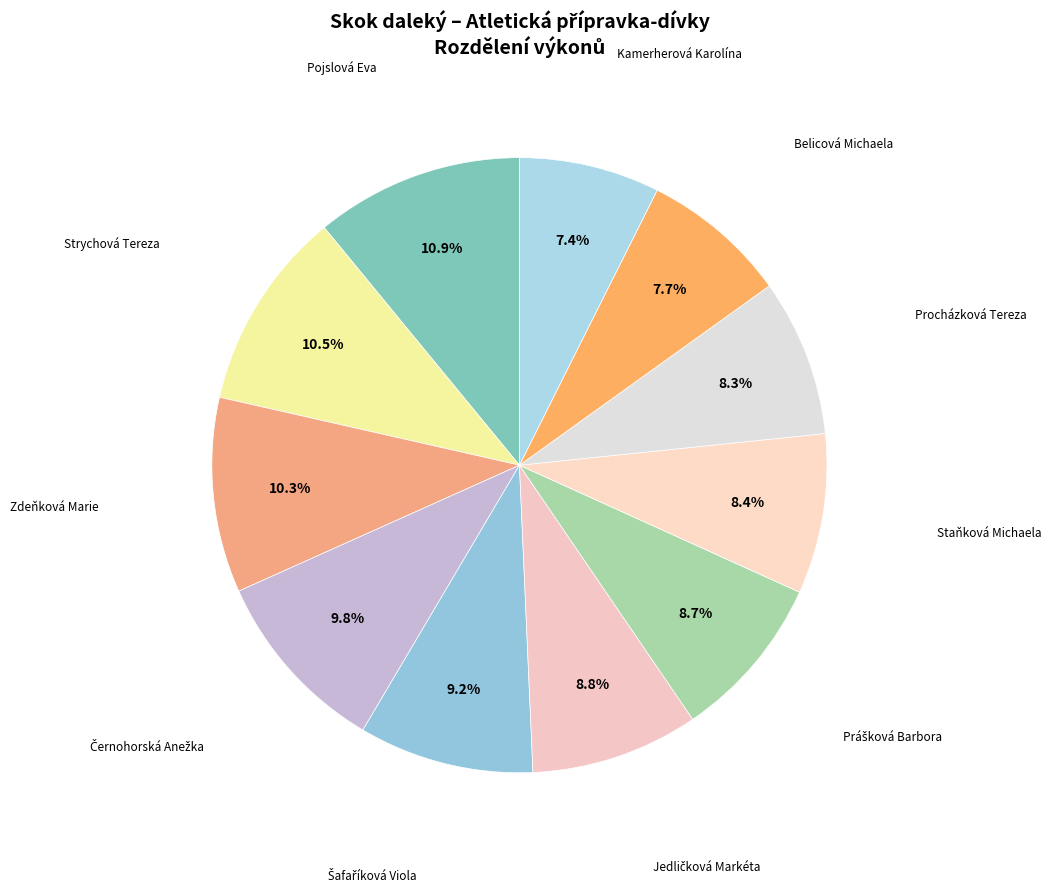

Rank the categories by value from highest to lowest.

Pojslová Eva, Strychová Tereza, Zdeňková Marie, Černohorská Anežka, Šafaříková Viola, Jedličková Markéta, Prášková Barbora, Staňková Michaela, Procházková Tereza, Belicová Michaela, Kamerherová Karolína